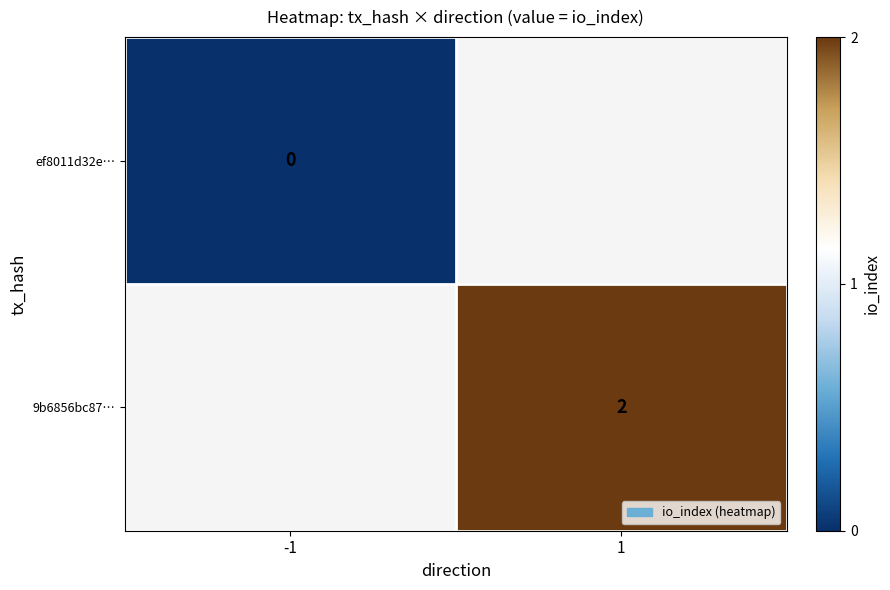

How many positive values does the 9b6856bc87… series have?

1